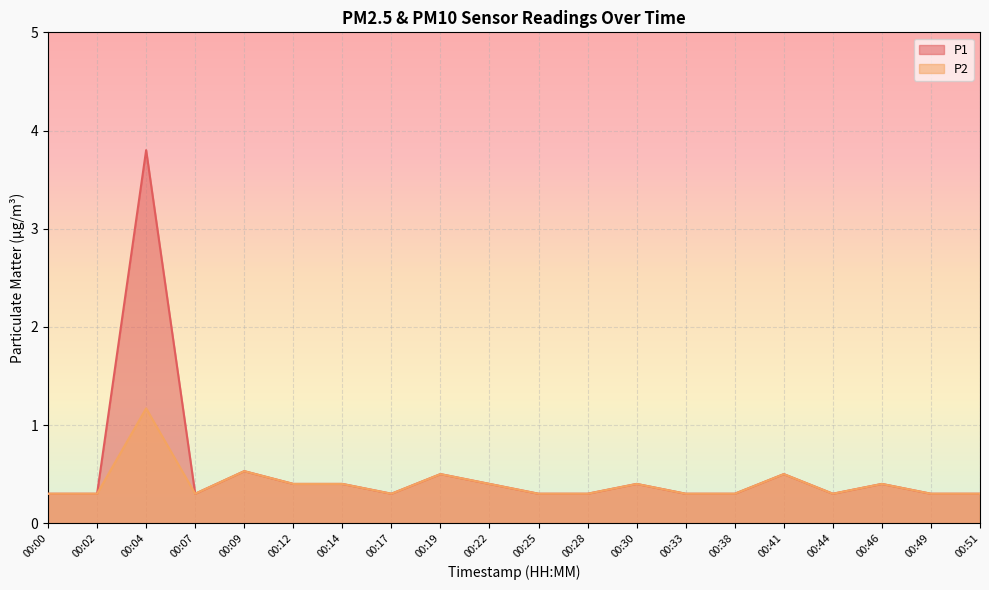

List the series in order of their peak value, highest first.

P1, P2